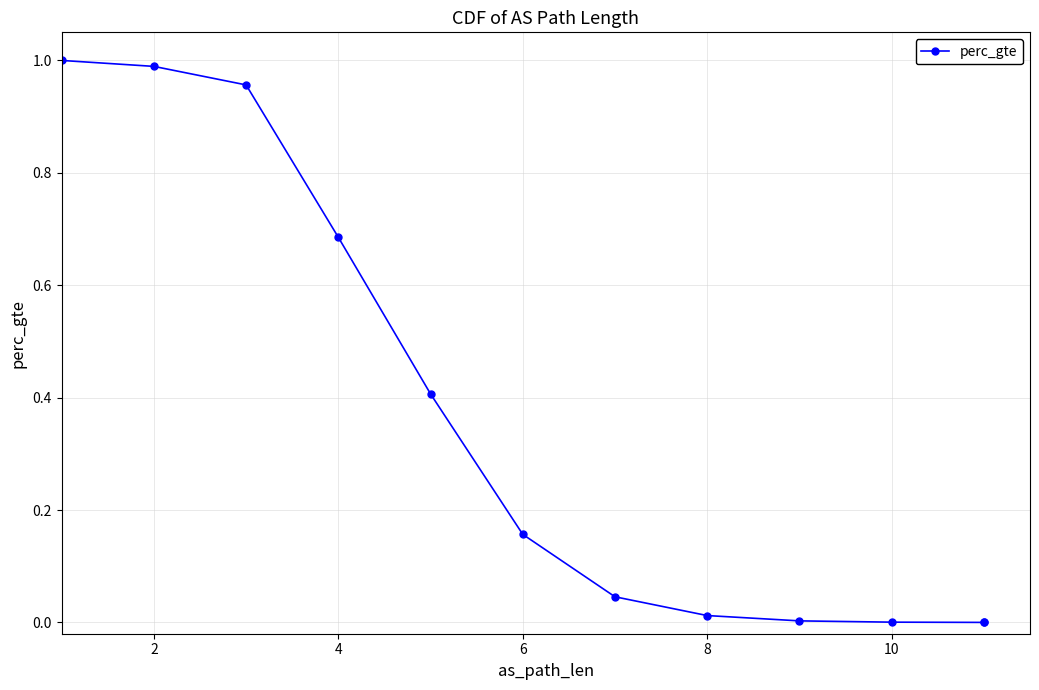

What is the sum of the values at 2 and 8?

1.0